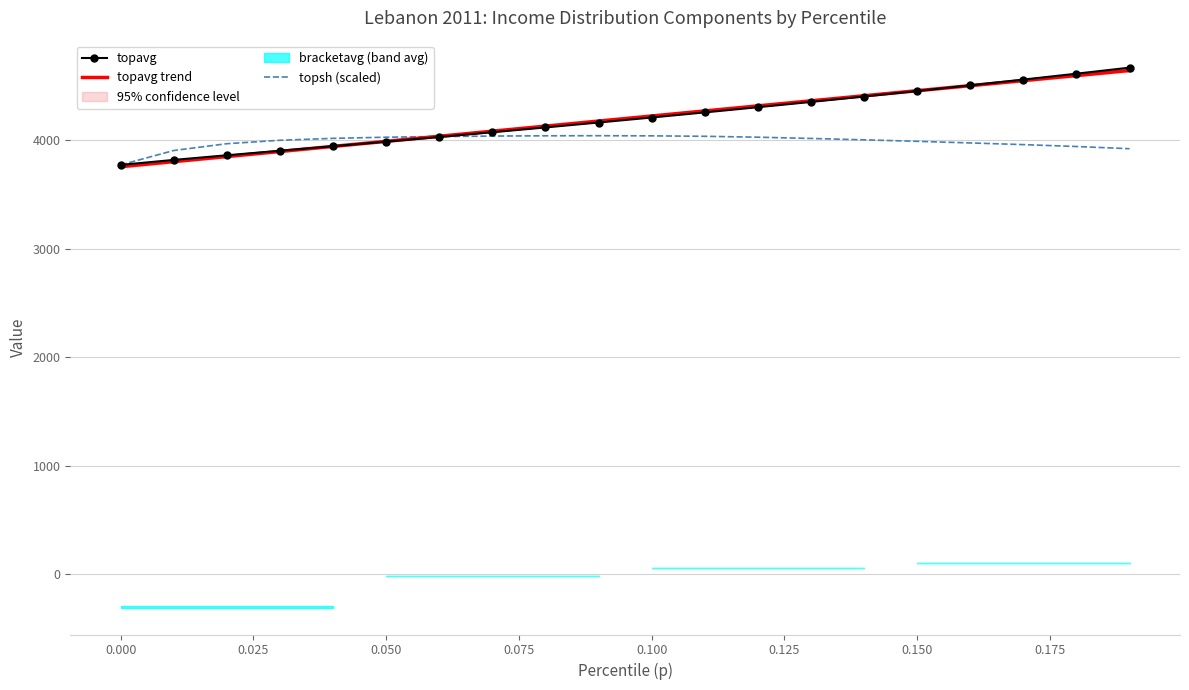

At how many categories does at least one series exceed 4060?

13